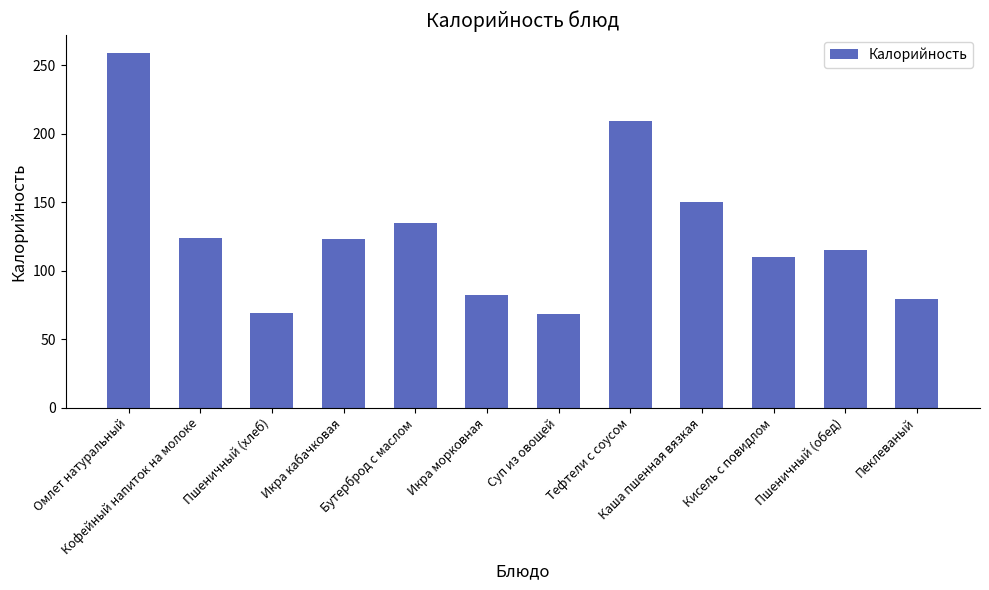

What is the value of the 5th bar from the left?

135